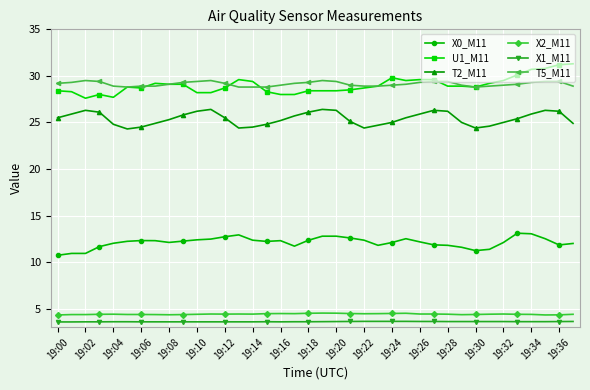

What is the value of the T2_M11 point at the 34th from the left?

25.4